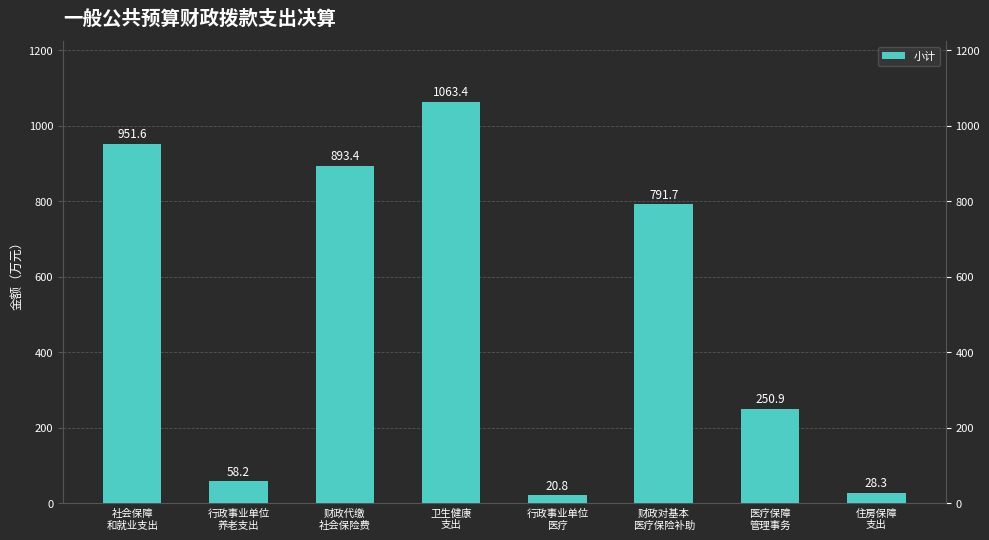

True or false: the data shows 58.2 at 行政事业单位
养老支出.

True